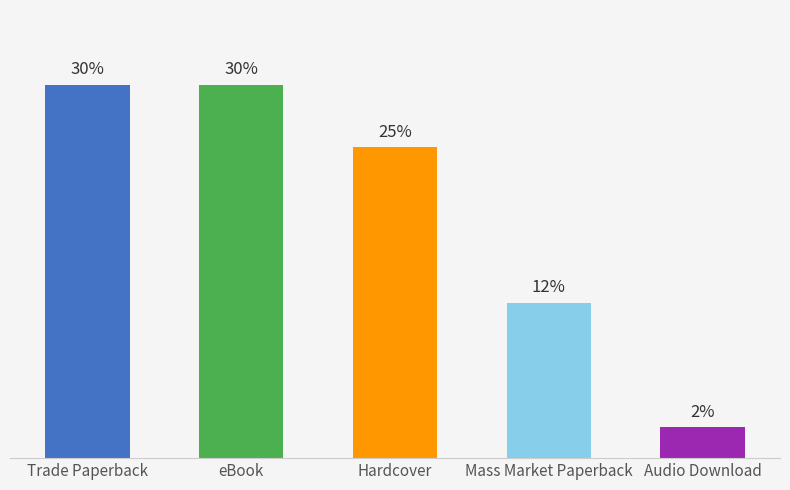

How many bars are there in total?

5